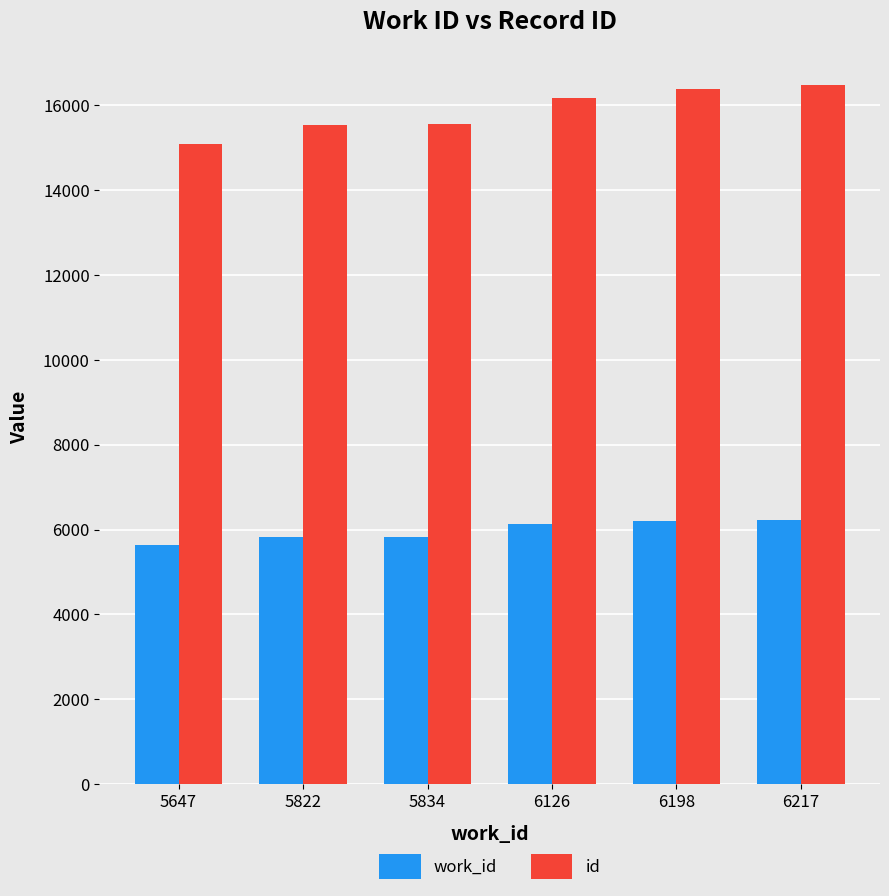

At how many categories does at least one series exceed 9528?

6